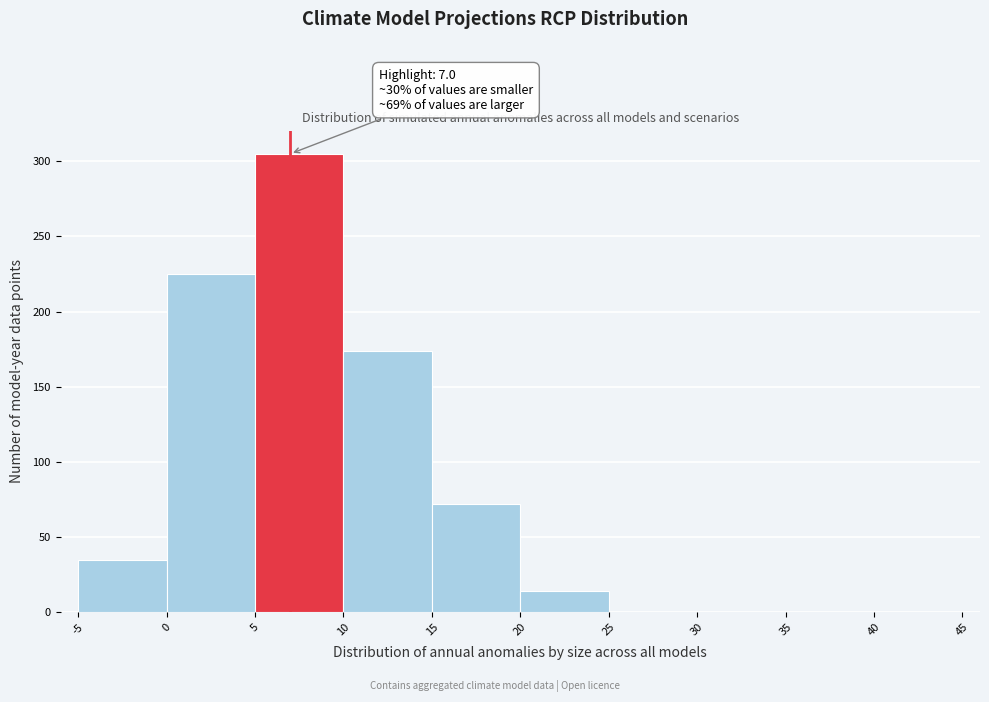

Which range on the x-axis has the tallest bar?

5 to 10